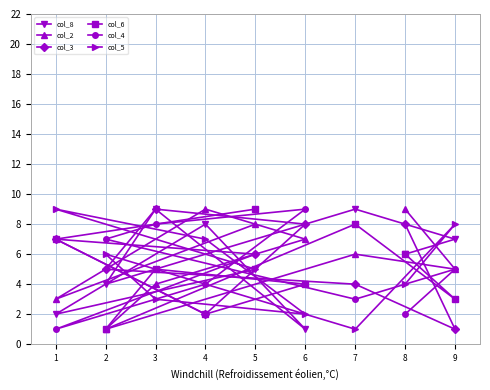

At how many categories does at least one series exceed 6?

9